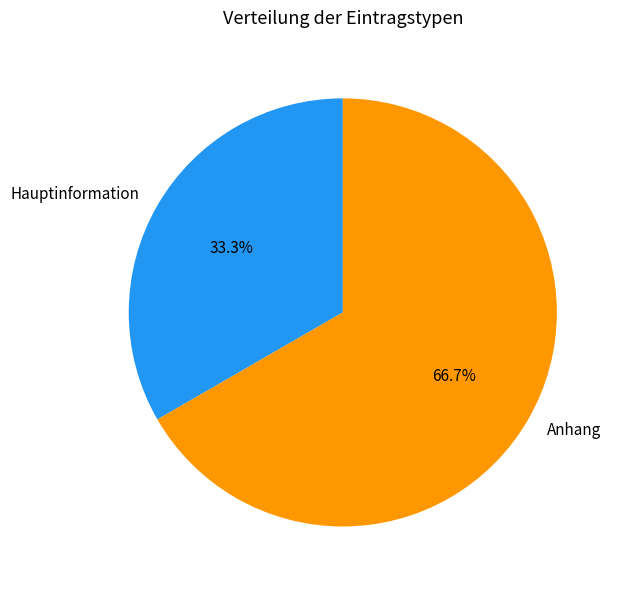

Rank the categories by value from lowest to highest.

Hauptinformation, Anhang